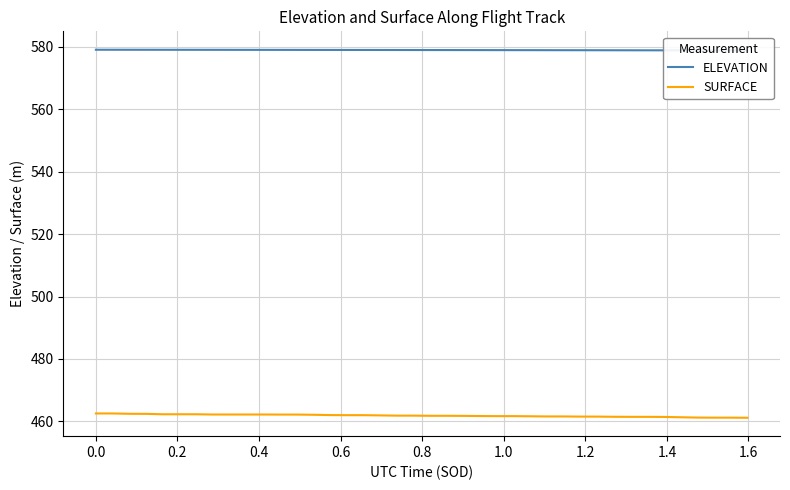

True or false: SURFACE and ELEVATION intersect in this chart.

False